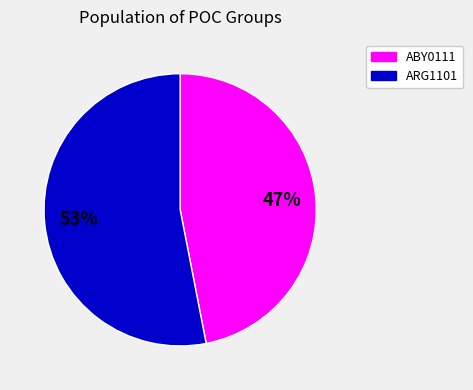

Is there a majority slice in this chart?

Yes